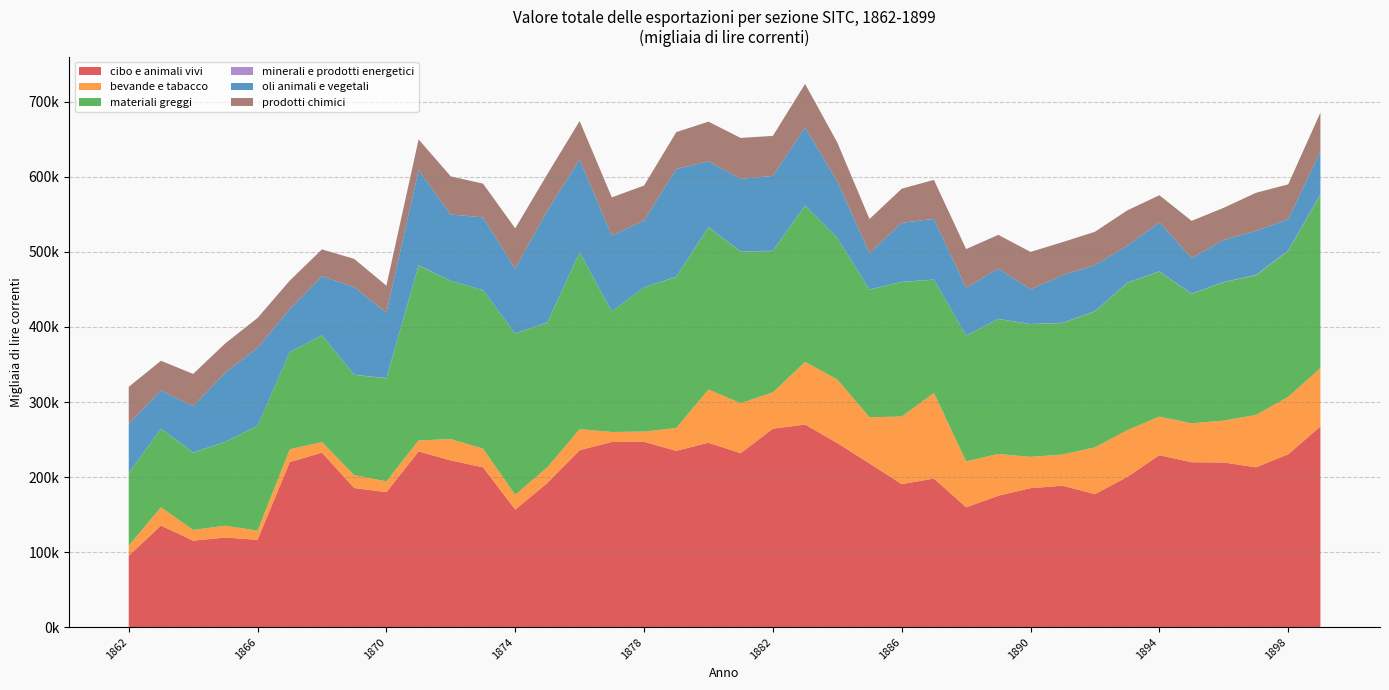

Reading left to right, extract all data points from this chart.

cibo e animali vivi: 95216.2	135329.2	115285.3	119394.1	116340.9	220087.2	232464.9	185380.5	179888.5	234137.5	222203.6	212961.9	156686.4	192137.6	235865.5	246753.8	246930.5	234946.1	245746.7	231805.0	264419.3	269978.4	245321.7	218189.9	190562.2	198004.0	159692.1	175093.2	185227.3	188494.8	177266.2	200105.5	229214.9	219703.7	219460.3	212947.5	230372.4	267479.1
bevande e tabacco: 13381.1	24413.3	14325.3	15701.5	12301.6	16989.2	14100.4	17265.2	14357.3	14706.8	28380.3	24940.8	19708.8	20994.8	27940.3	13302.1	13748.1	30477.6	70928.5	66659.8	48477.1	83527.5	84726.3	61445.4	90125.5	114092.8	61286.2	55735.2	41630.6	41657.7	62305.2	62359.9	51338.5	51951.1	55820.6	69846.3	76583.3	77734.6
materiali greggi: 96580.6	104718.5	102967.9	111906.5	139798.7	129651.1	142148.8	133624.6	137205.2	233021.8	210872.2	211107.3	214799.0	192880.5	235740.6	160577.5	192127.1	201417.7	216265.8	202204.7	188267.9	208160.0	188629.7	170152.1	179273.7	150932.5	167457.1	179826.9	176901.2	175212.4	181157.7	196312.0	193282.8	172493.9	184429.2	186020.6	194428.8	230993.1
minerali e prodotti energetici: 181.6	143.8	227.8	150.1	97.6	92.2	173.9	177.7	468.0	434.9	128.7	147.2	142.7	285.6	175.3	110.0	116.9	276.8	299.3	285.8	326.6	226.6	161.8	206.2	171.5	185.9	140.6	252.7	198.7	353.5	333.3	338.0	333.3	370.6	461.8	561.0	578.7	700.6
oli animali e vegetali: 65538.4	50943.7	61679.4	92135.3	103818.4	56897.2	78879.3	116697.1	87107.7	126648.6	88275.0	96936.2	86484.1	149095.5	123192.6	101119.3	88977.5	143448.6	87493.7	96364.8	99836.8	104033.6	75292.8	48317.2	78628.1	80835.8	63604.6	66973.2	46225.3	63387.0	61370.3	49045.9	65294.4	47449.2	55969.1	58803.5	41618.4	57202.4
prodotti chimici: 49308.7	39454.6	42952.7	38930.3	39713.6	38124.5	35643.7	37615.1	36065.1	40960.5	50776.3	44942.8	53606.7	48424.6	51557.7	50862.3	46551.0	49097.1	52866.1	54597.2	53308.1	57975.8	51708.8	45554.9	45482.5	51990.8	51624.2	44894.0	49852.7	44061.5	44449.8	47106.8	36103.6	49421.0	42723.6	50616.9	46487.2	51625.9